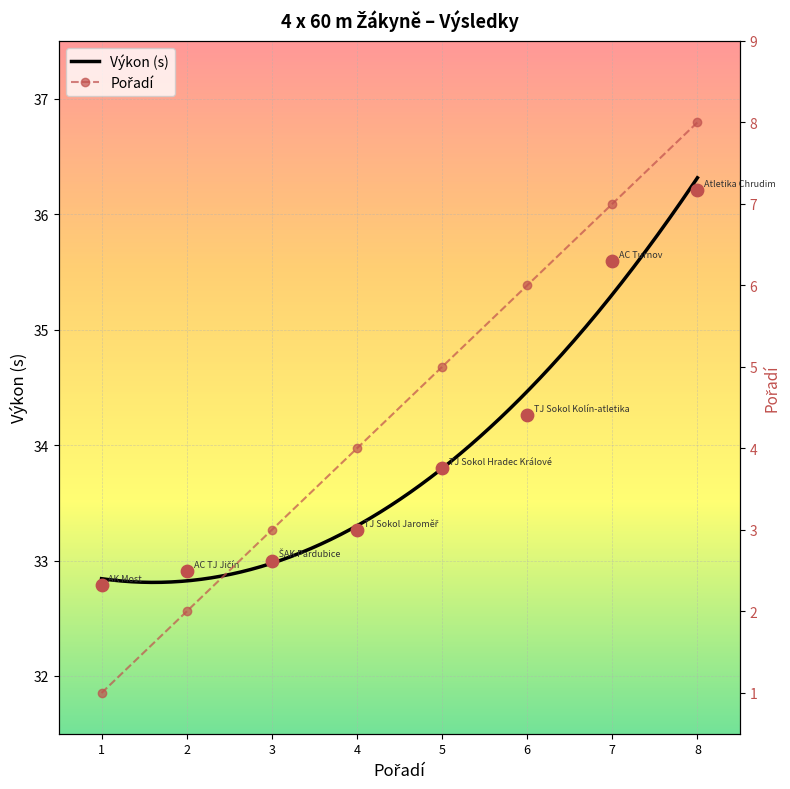

At how many categories does at least one series exceed 26?

8